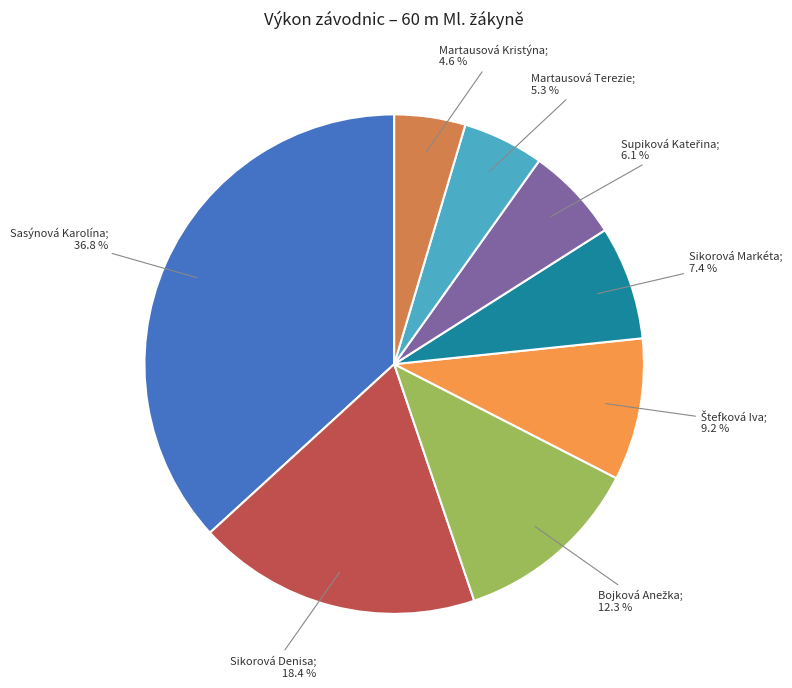

Is there any slice that represents more than half of the pie?

No